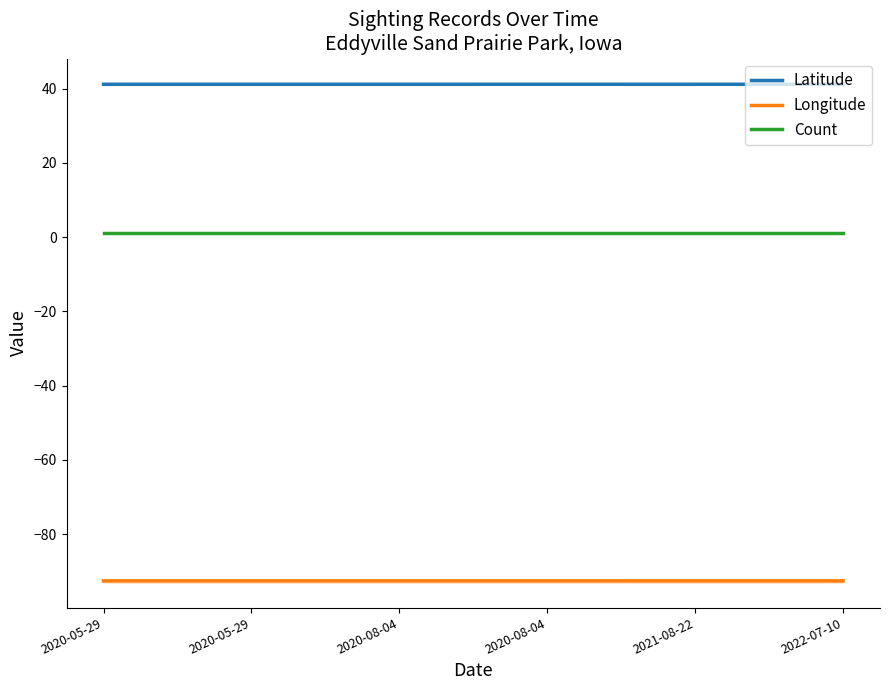

At which category does Latitude reach its first local valley?

2020-08-04